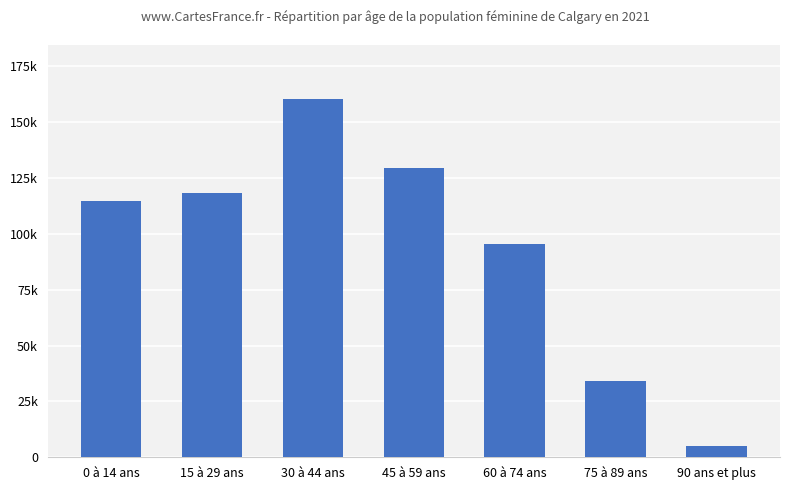

Are the bars horizontal?

No